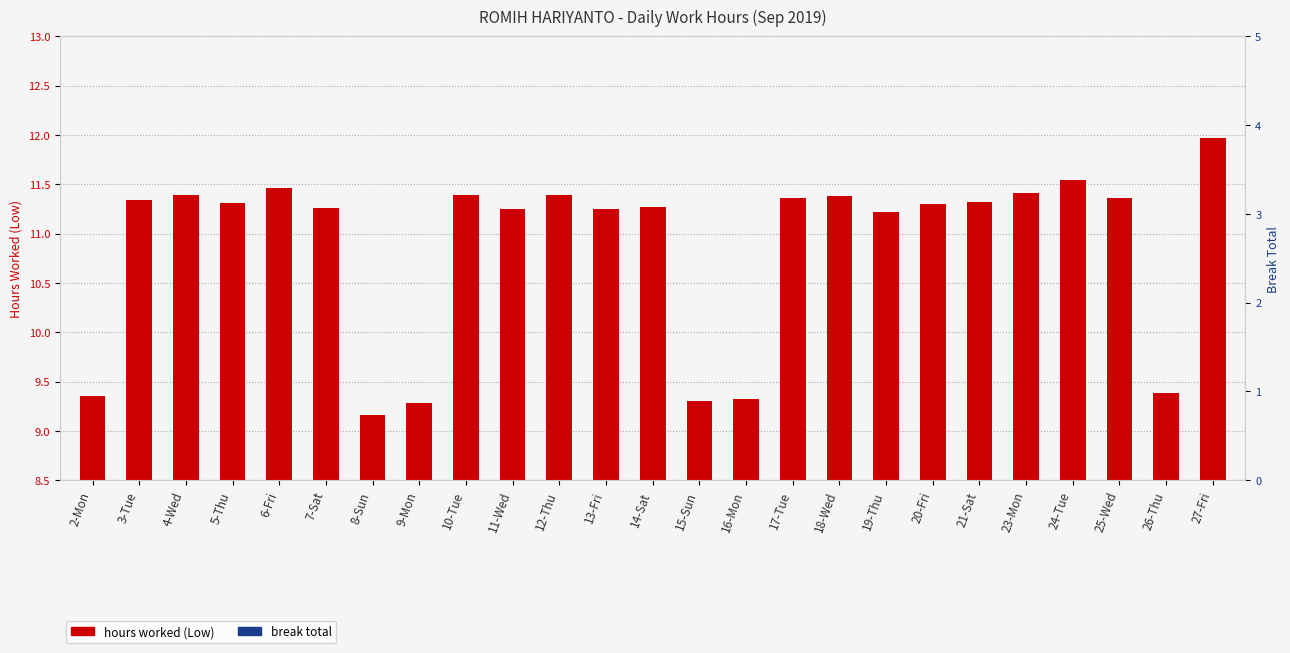

Which series has the largest total across all categories?

hours worked